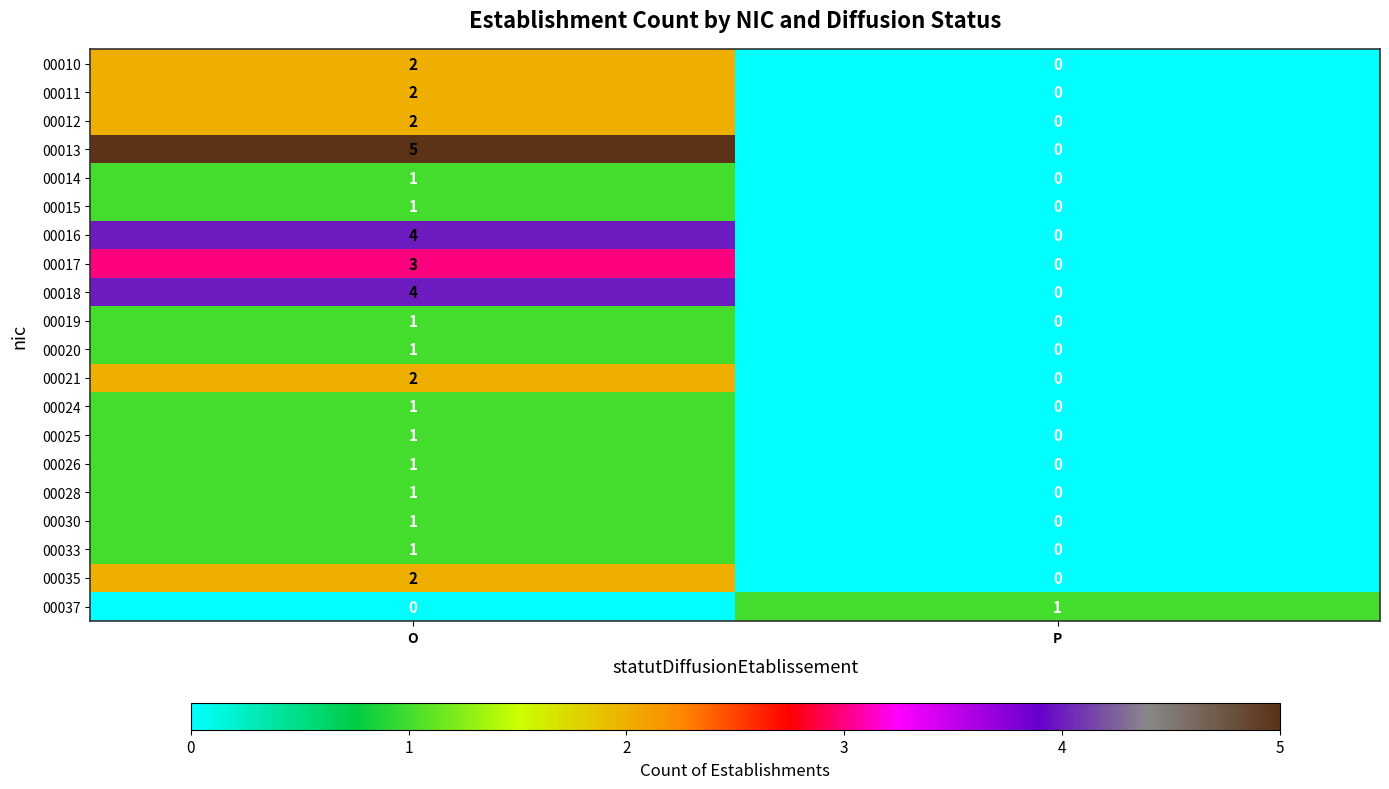

Is it true that 00033 equals 0 at P?

True